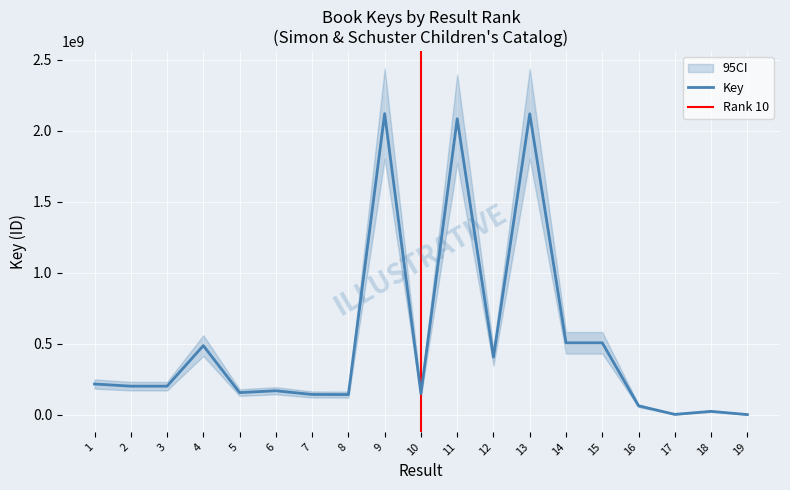

What is the sum of all values?

9688138561